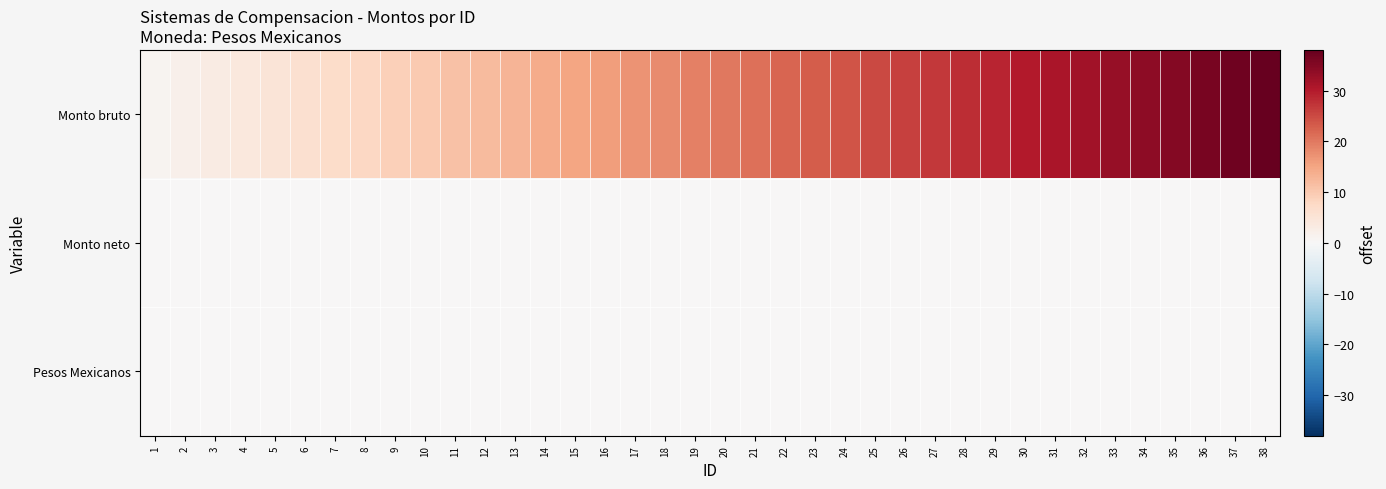

How many distinct data groups are displayed?

3